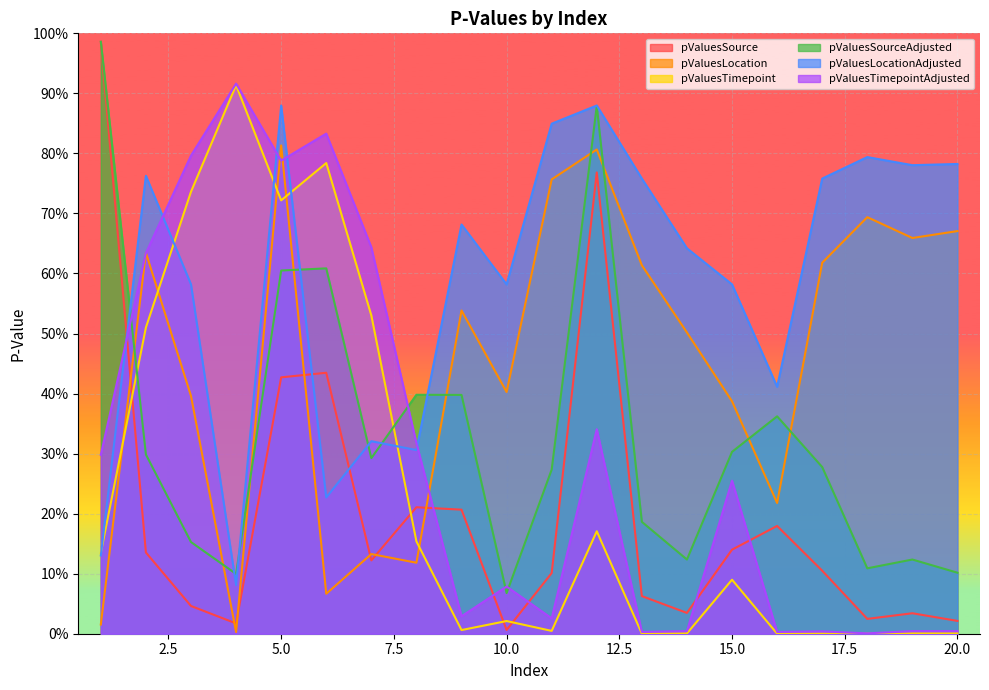

At which label is pValuesLocation closest to 0?

4